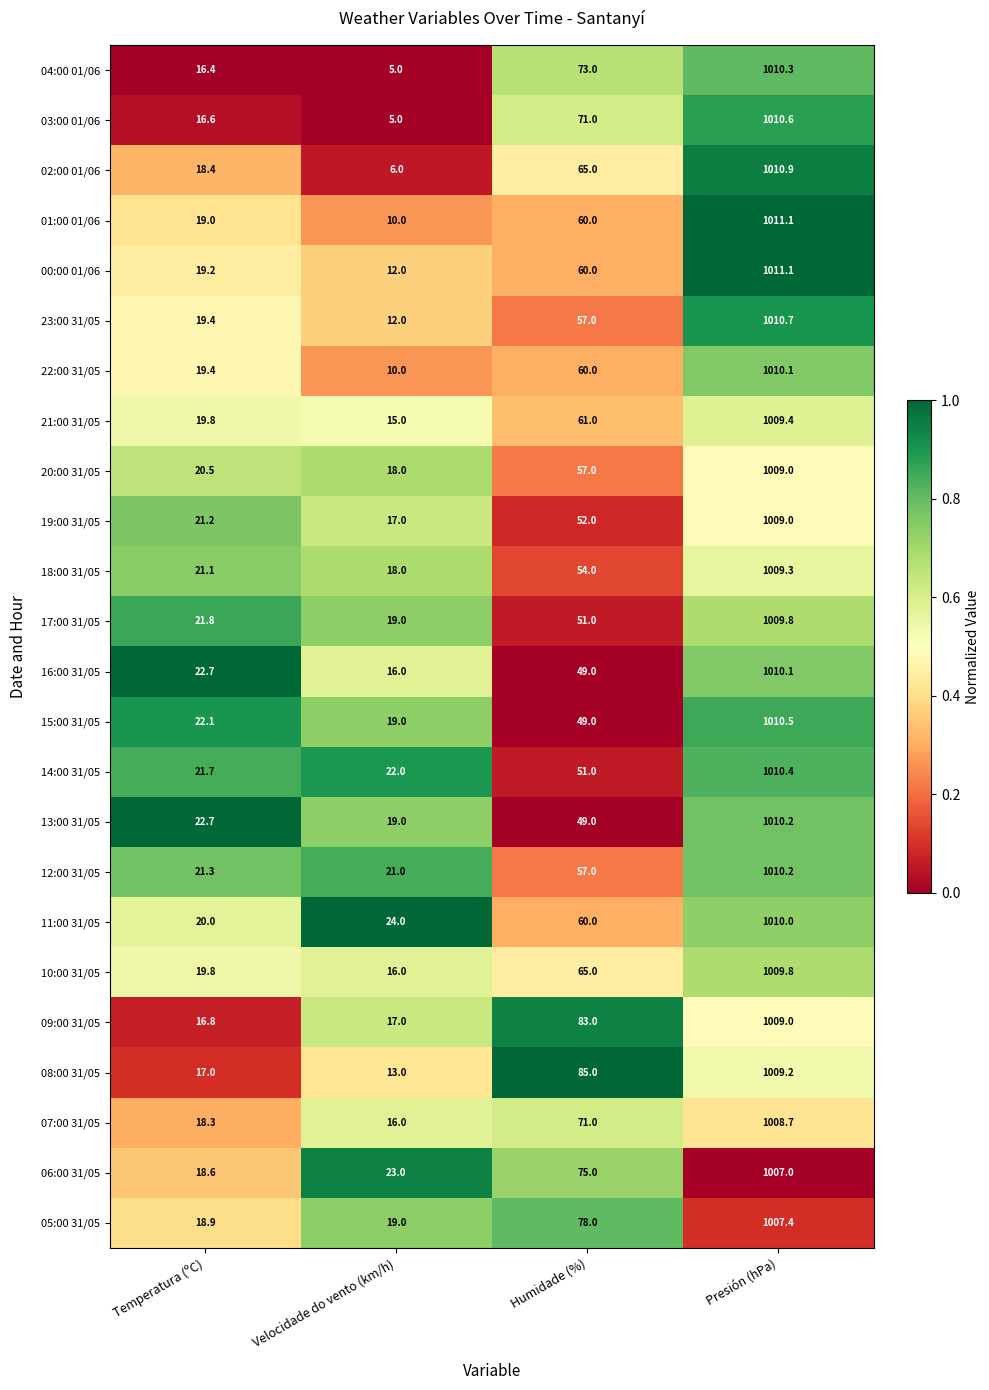

What is the difference between the highest and lowest values at Temperatura (ºC)?

6.3